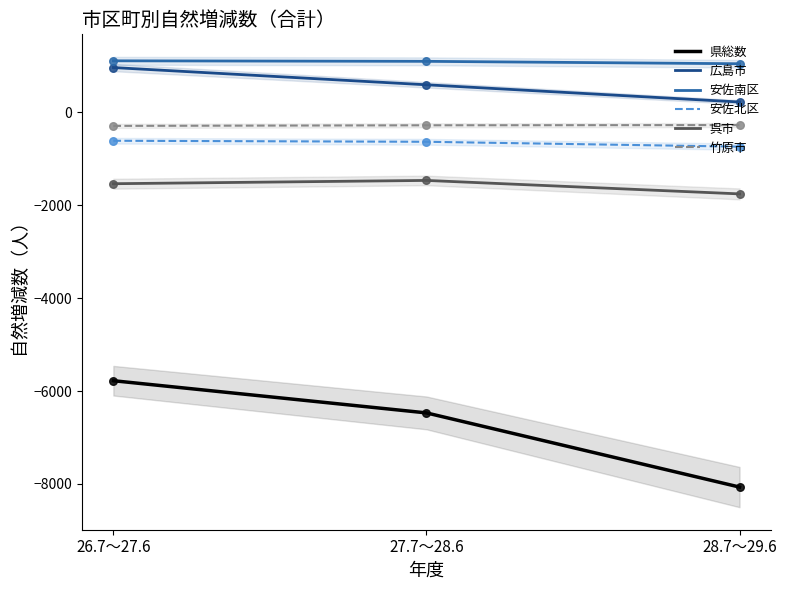

Which series reaches the minimum Y coordinate?

県総数